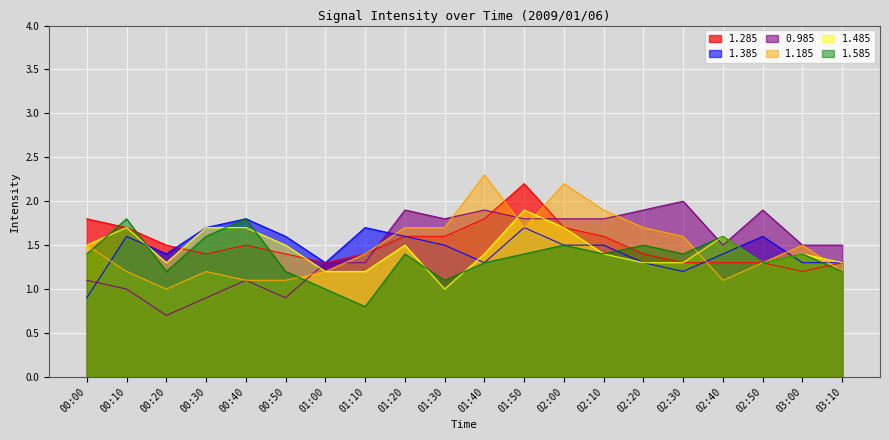

How many intersections are there between 1.185 and 1.485?

4